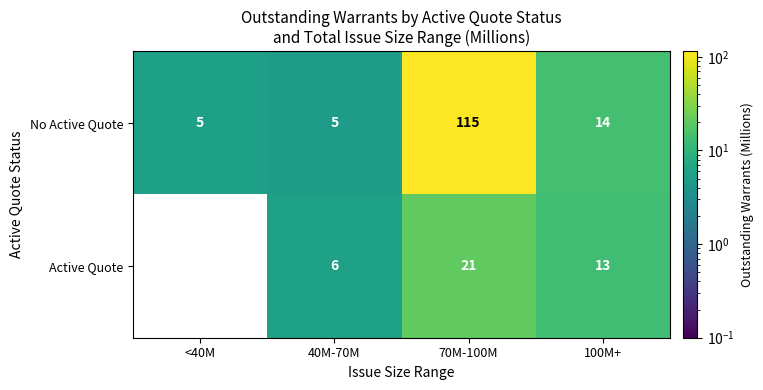

What is the average value of the Active Quote series?

10